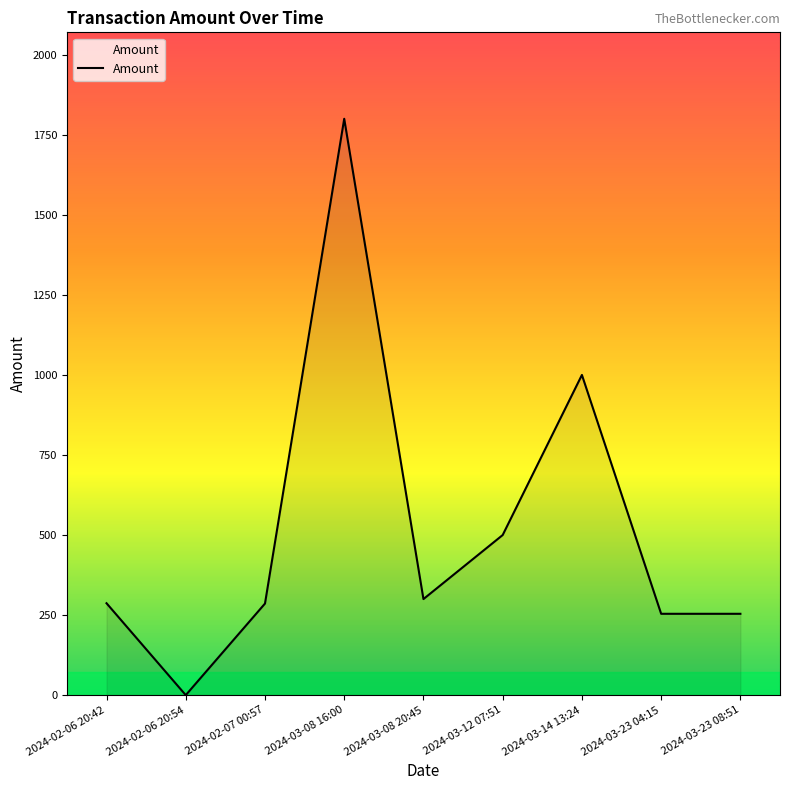

True or false: there are more than 0 points higher than both neighbors.

True